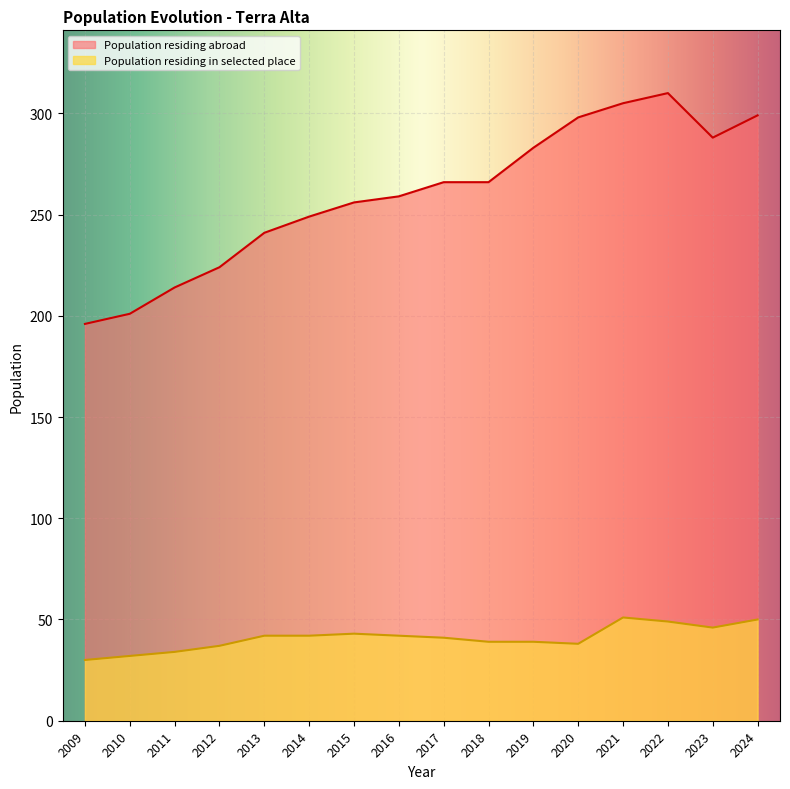

How many distinct data groups are displayed?

2